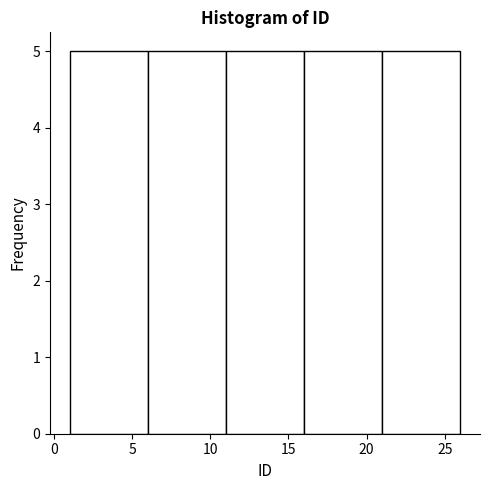

Reading left to right, list every bar in this chart as the range it spans on the x-axis followed by its height. The values are not printed on the chart, so give them approximately, as read against the axis.

1 to 6: 5
6 to 11: 5
11 to 16: 5
16 to 21: 5
21 to 26: 5